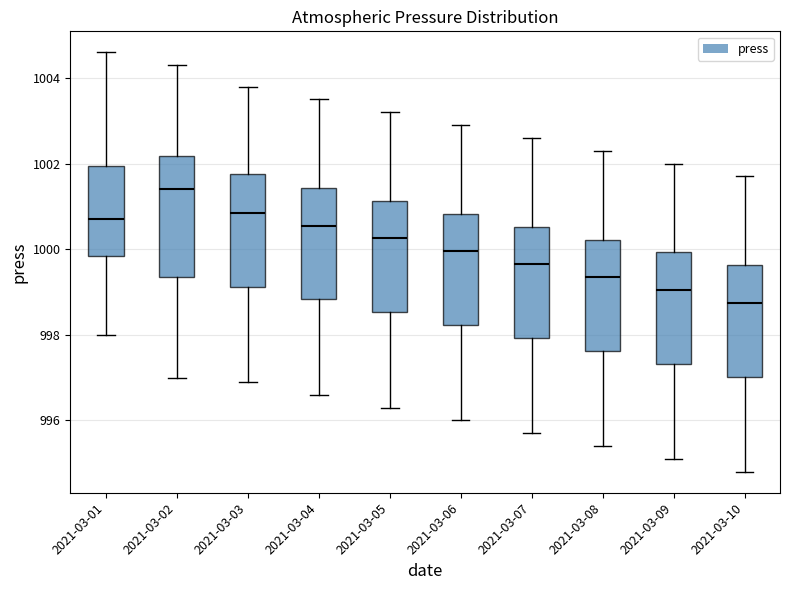

Which box's median line is the highest?

2021-03-02